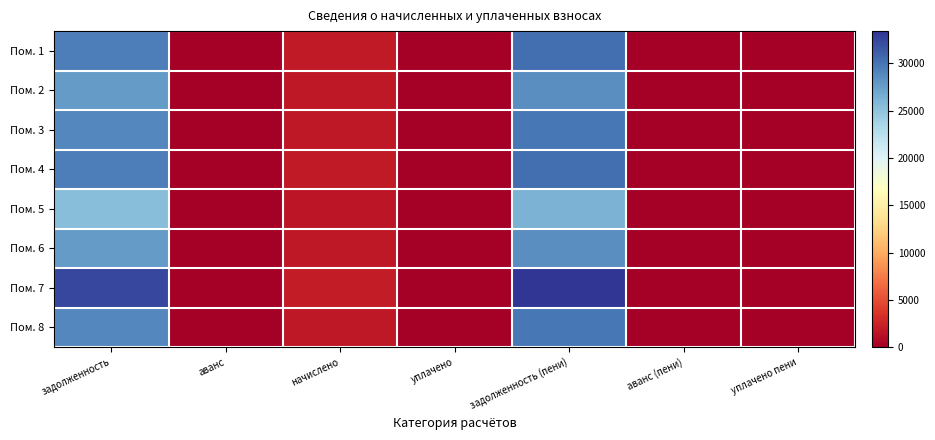

Which label corresponds to the largest value in the chart?

задолженность (пени)